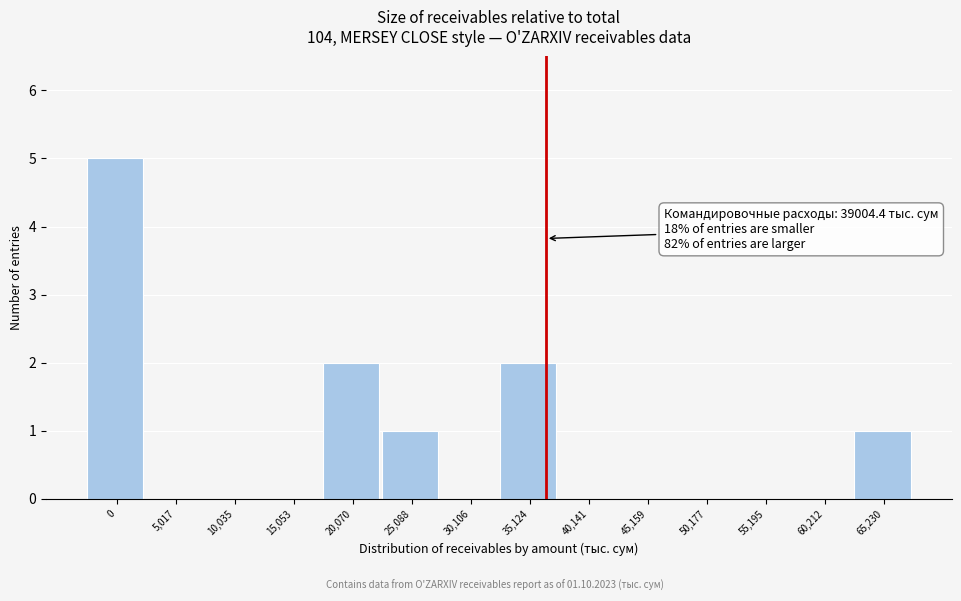

Reading left to right, transcribe all the data shown in this chart.

0=5	5,017=0	10,035=0	15,053=0	20,070=2	25,088=1	30,106=0	35,124=2	40,141=0	45,159=0	50,177=0	55,195=0	60,212=0	65,230=1